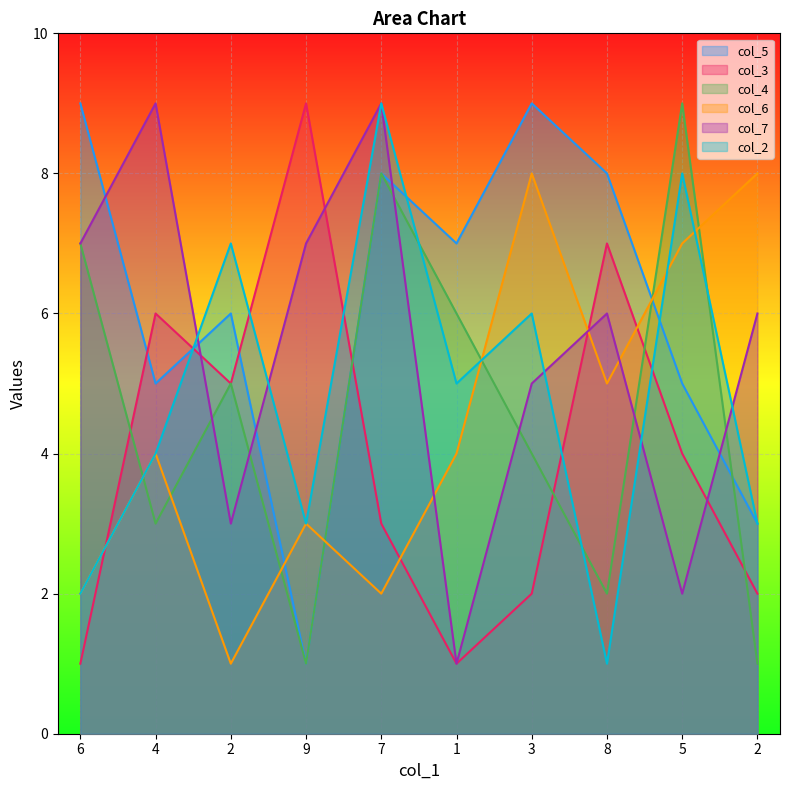

What is the difference between the maximum and minimum values in the col_7 series?

8